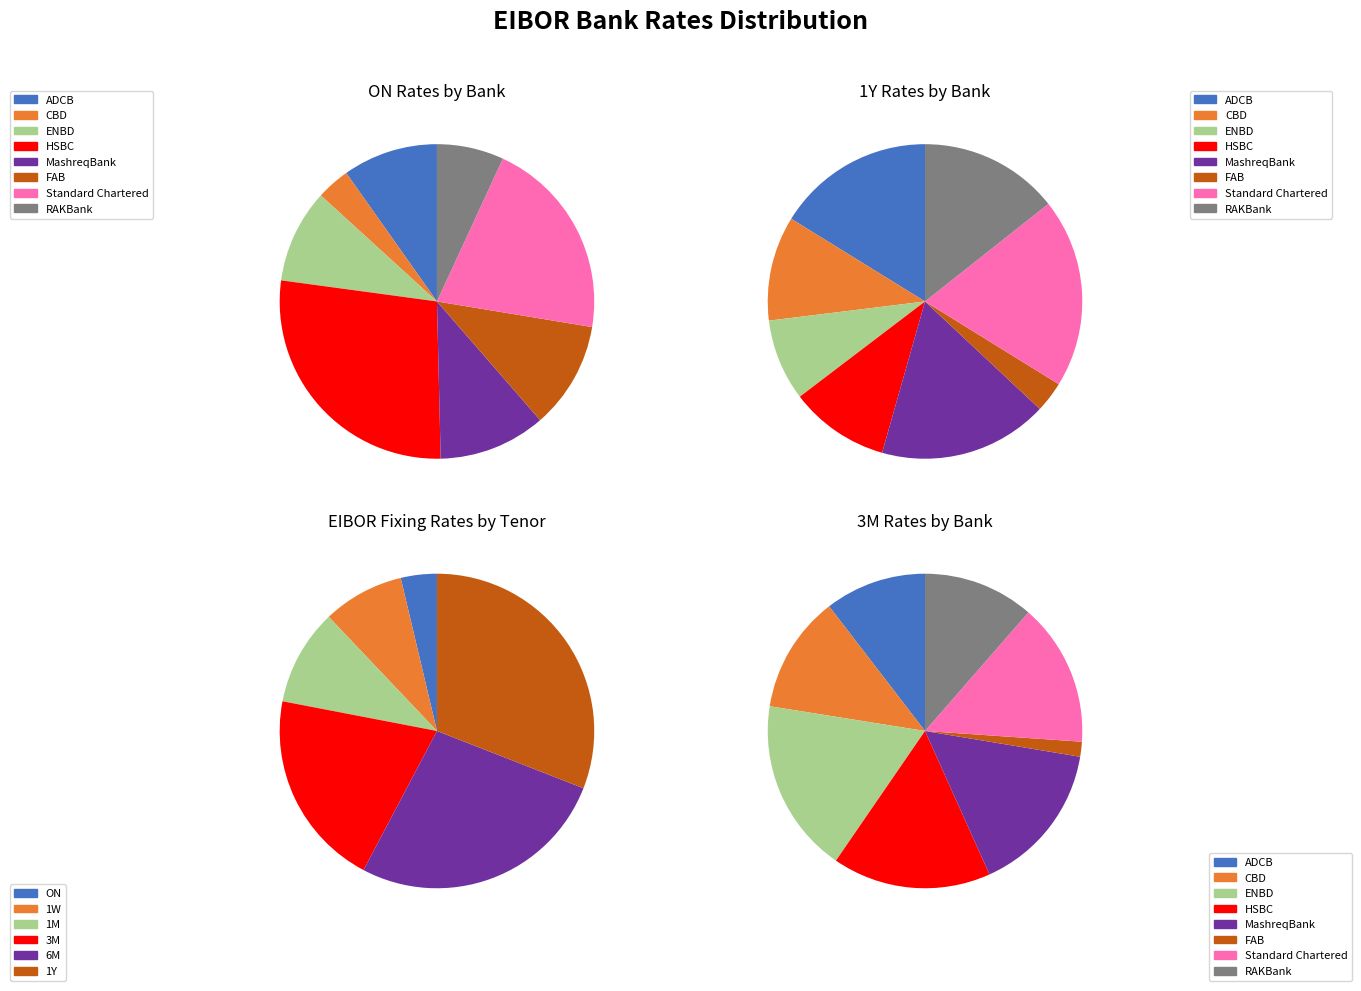

To the nearest percent, what percentage of the pie is 4?

18%